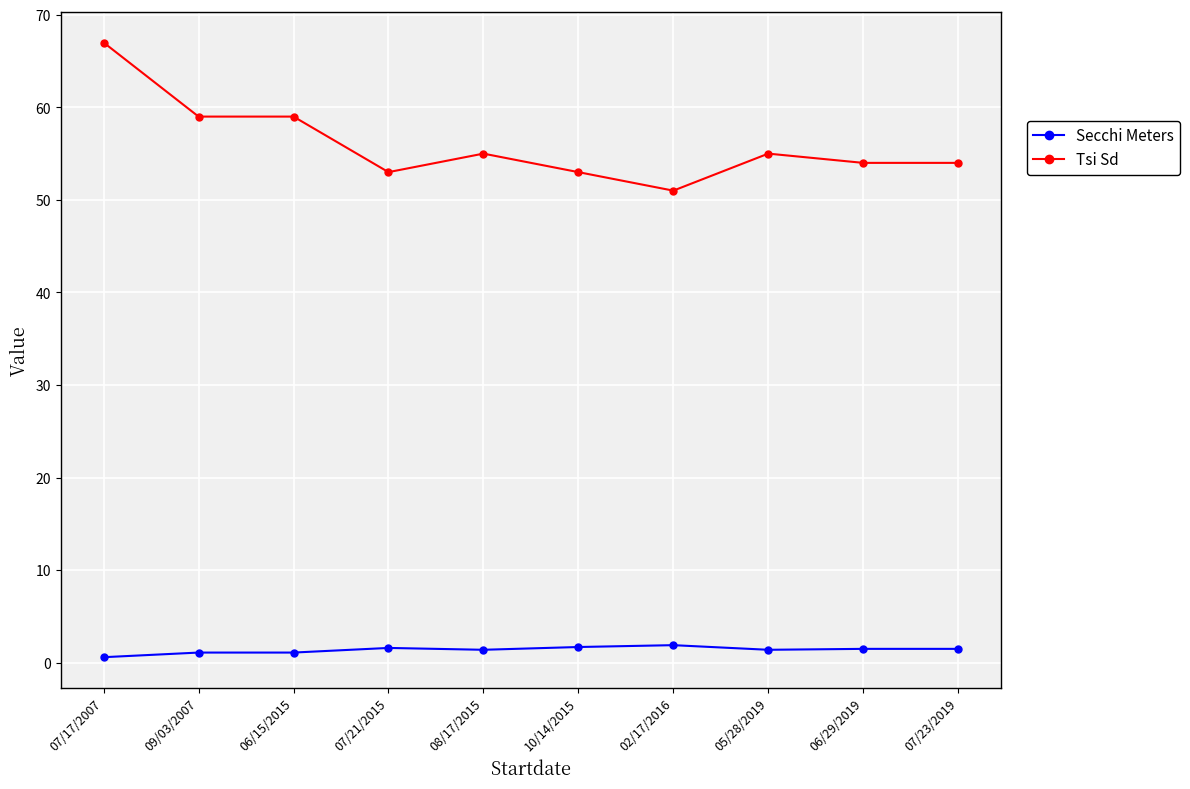

What position from the right is 07/23/2019?

1